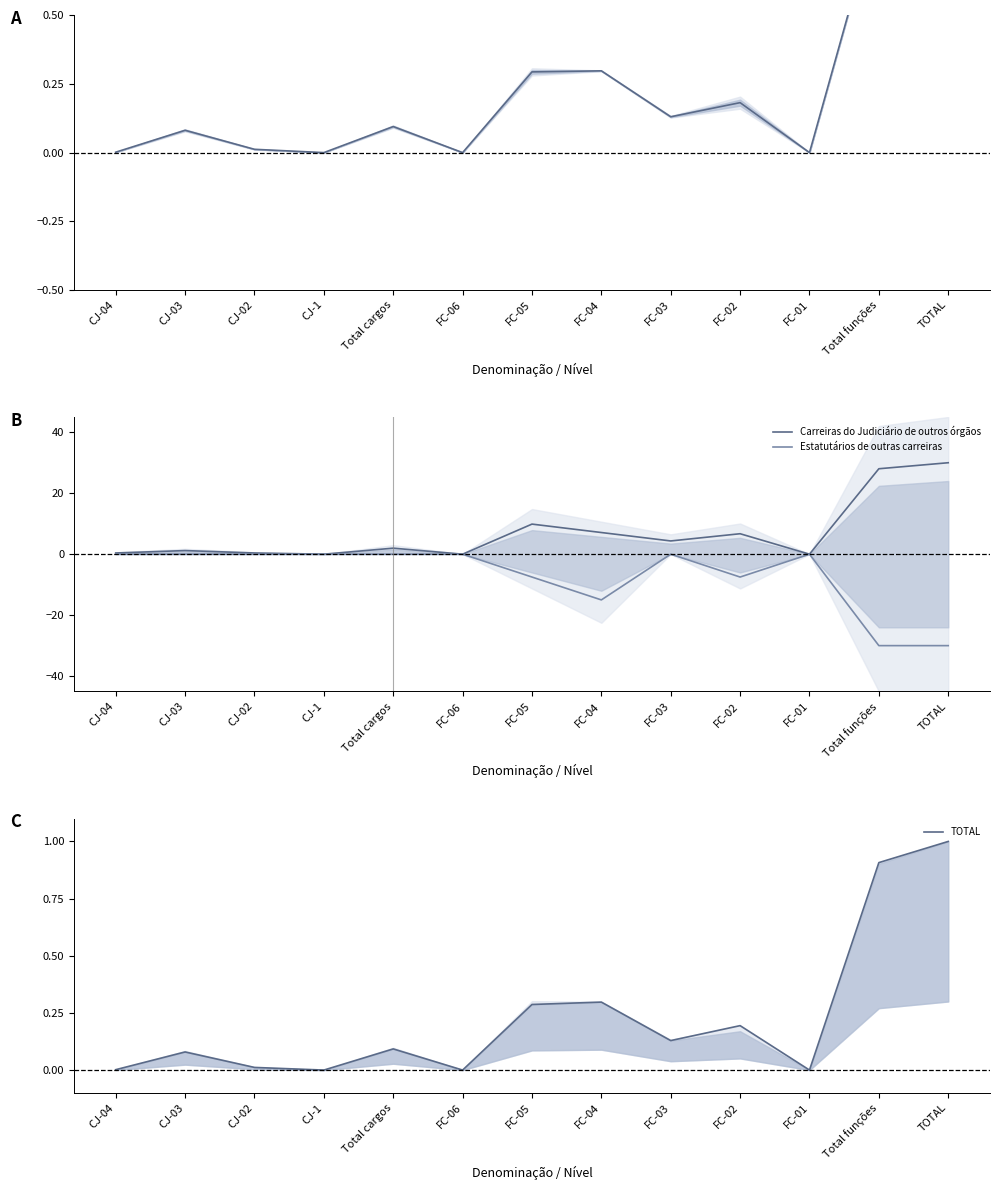

True or false: Estatutários de outras carreiras has a value of 16.8 at CJ-04.

False